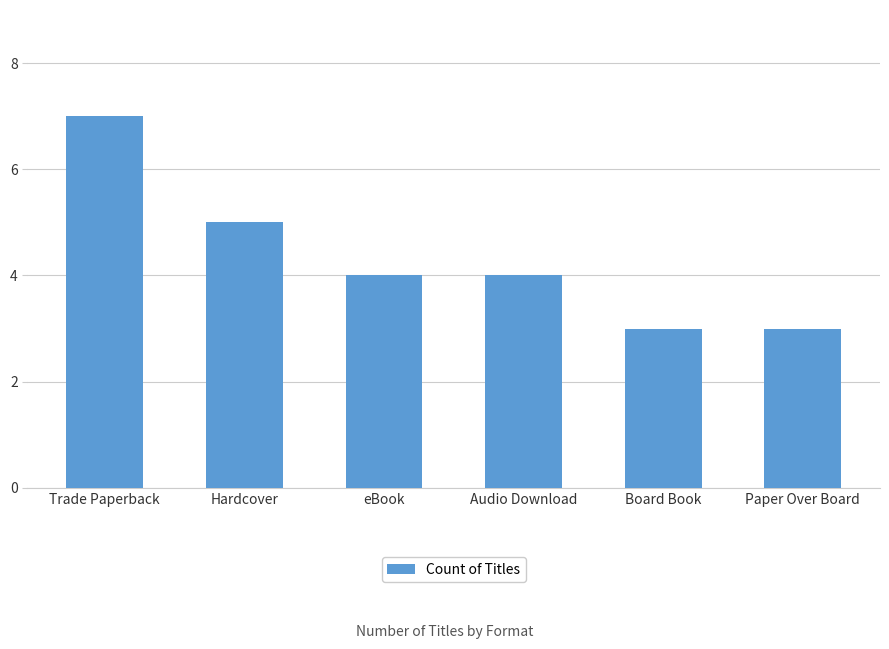

How many bars are there in total?

6